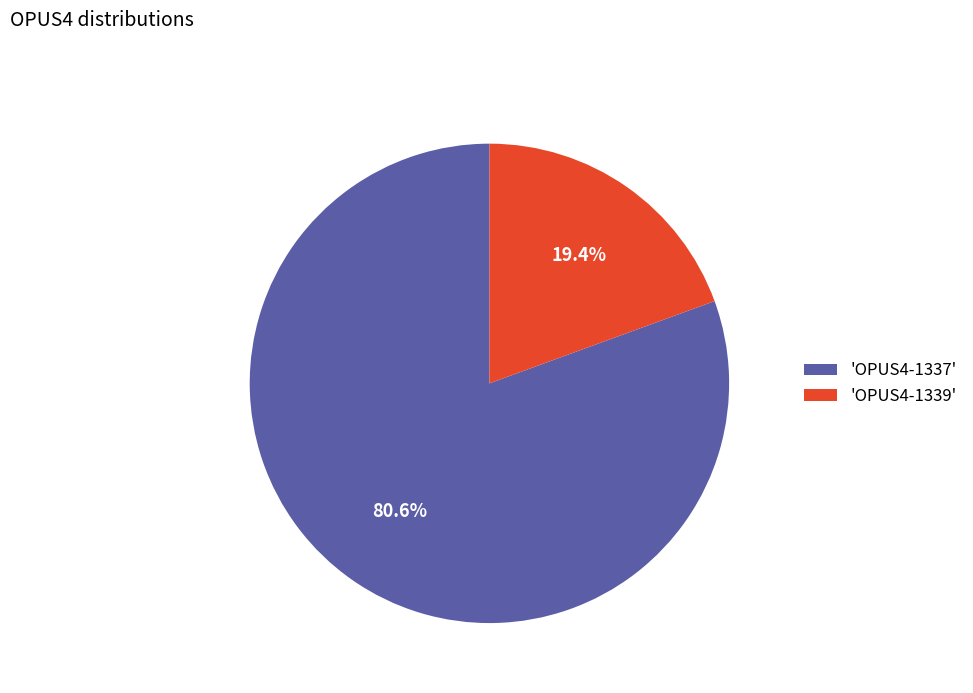

Does any single category account for the majority?

Yes